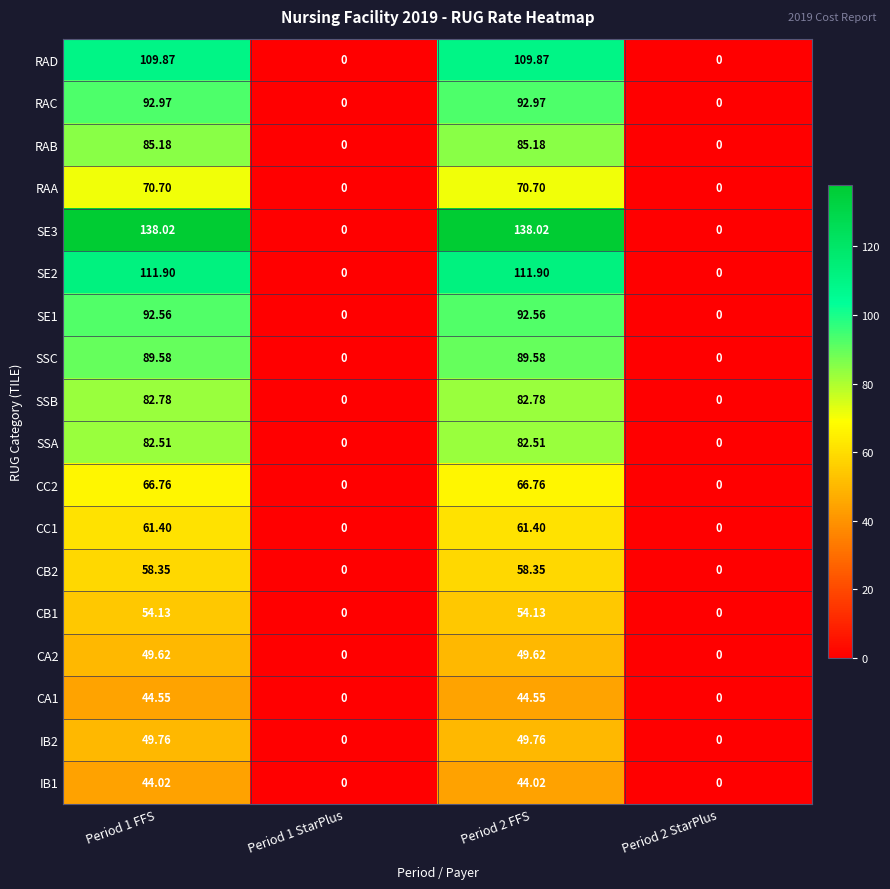

Is the value of IB1 at Period 2 FFS greater than the value of RAC at Period 2 FFS?

No